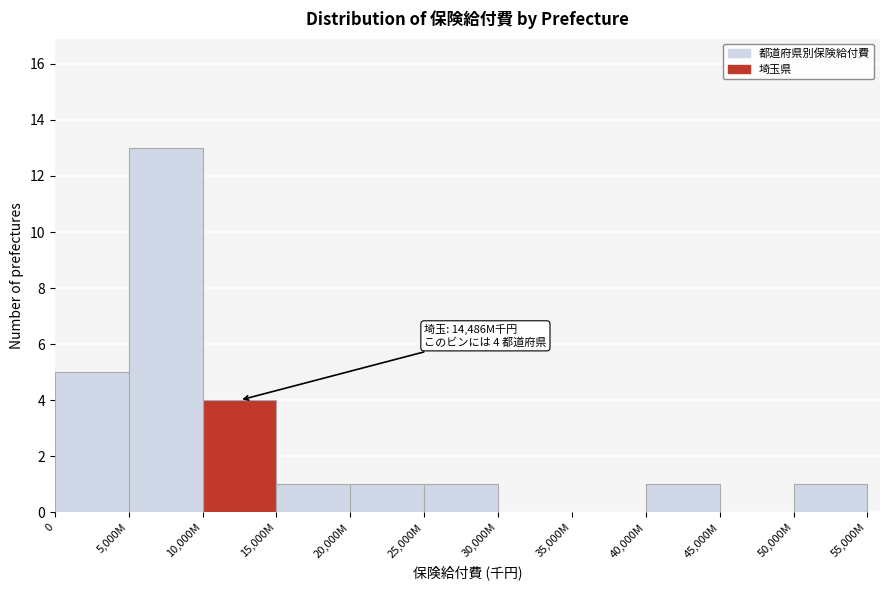

Reading left to right, what are all the values shown in this chart?

0=5	5,000M=13	10,000M=4	15,000M=1	20,000M=1	25,000M=1	30,000M=0	35,000M=0	40,000M=1	45,000M=0	50,000M=1